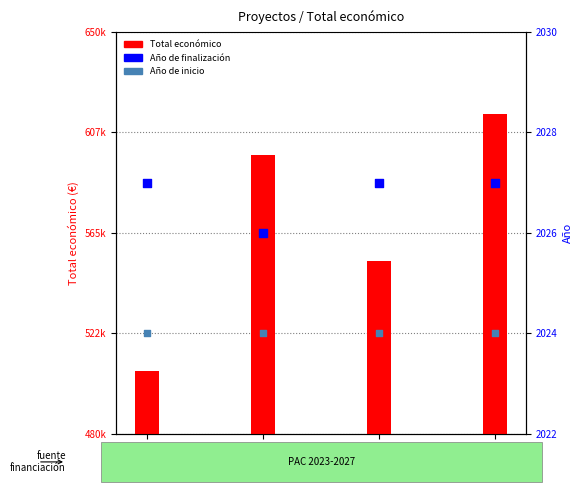

Is the value of Total económico at BIANEXIA greater than the value of Año de finalización at AGRI-ROVENAT?

Yes